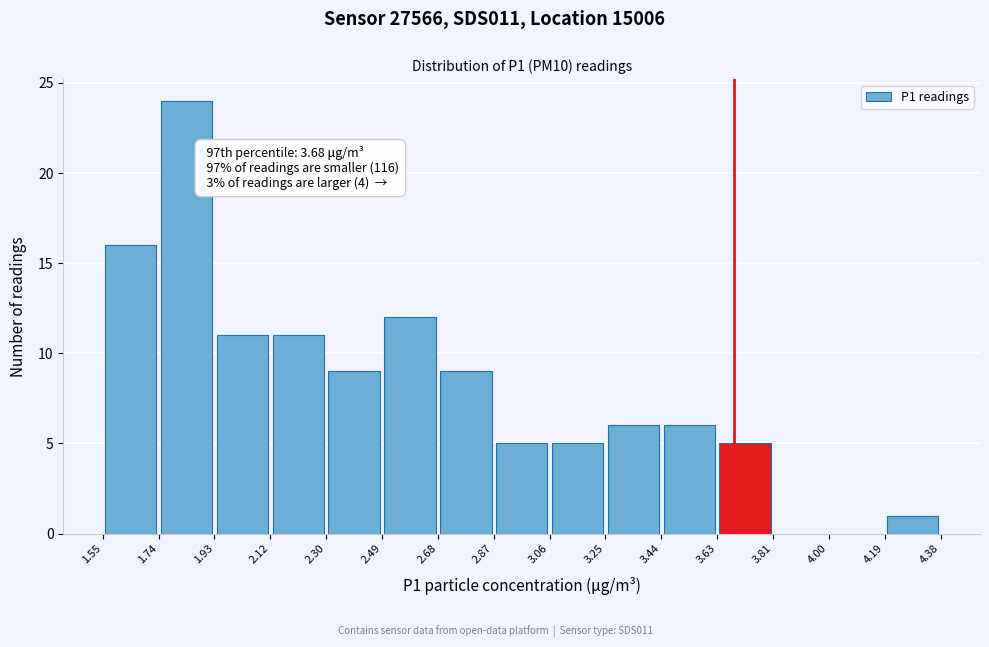

Which range on the x-axis has the tallest bar?

1.74 to 1.93